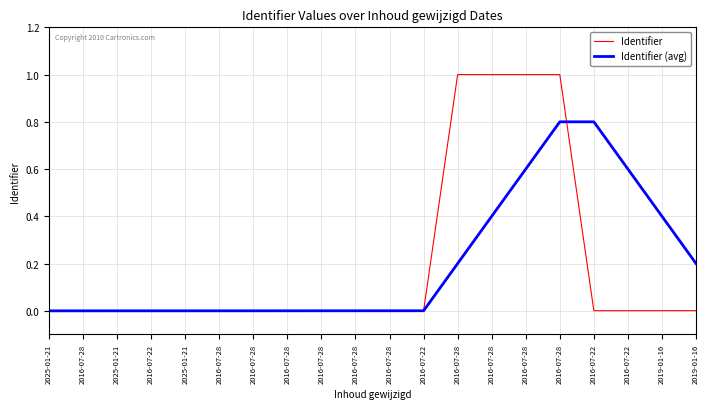

At which label is Identifier (avg) closest to 0?

2025-01-21